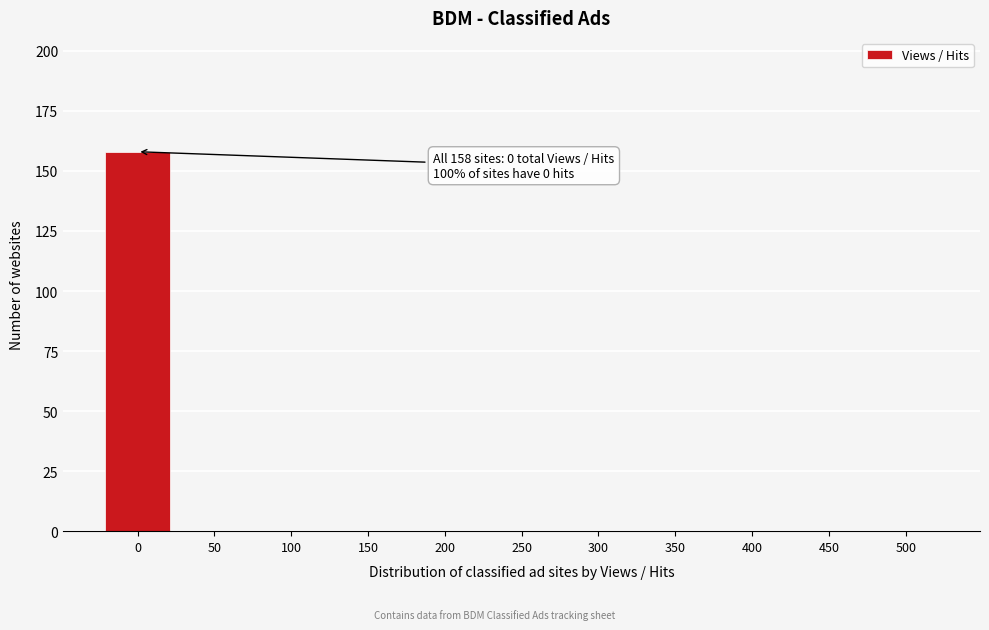

Reading right to left, extract all data points from this chart.

500=0	450=0	400=0	350=0	300=0	250=0	200=0	150=0	100=0	50=0	0=158